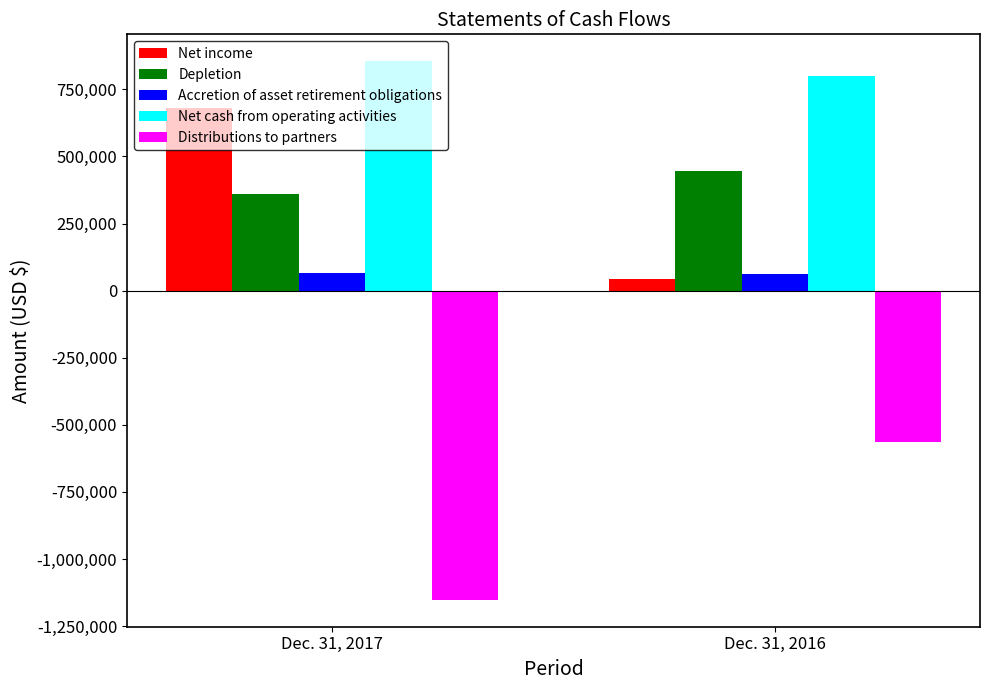

Is the value of Net cash from operating activities at Dec. 31, 2017 greater than the value of Net income at Dec. 31, 2017?

Yes